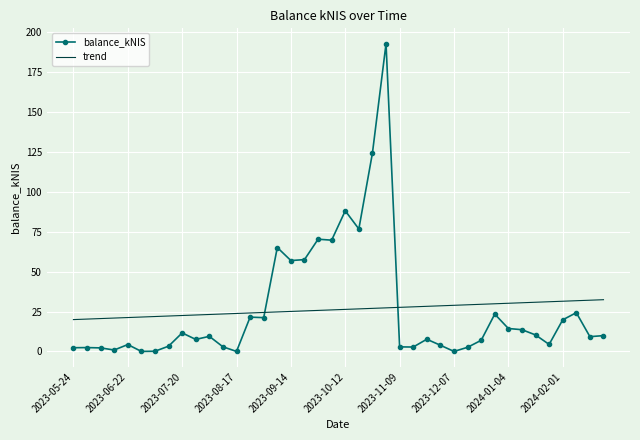

Which series has the widest spread of values?

balance_kNIS